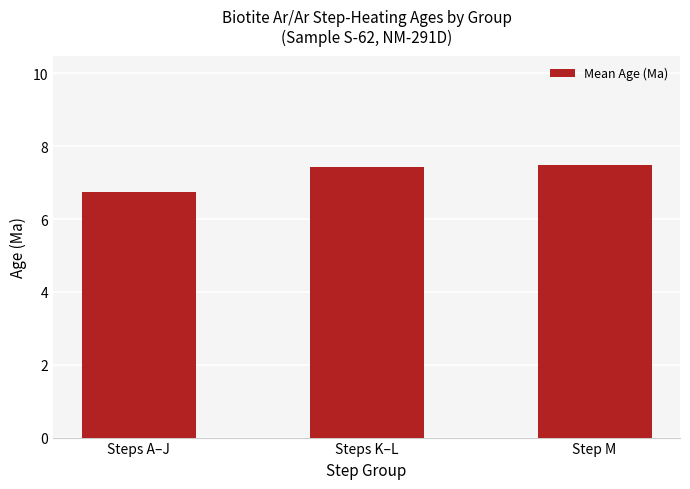

How many data points does each series have?

3